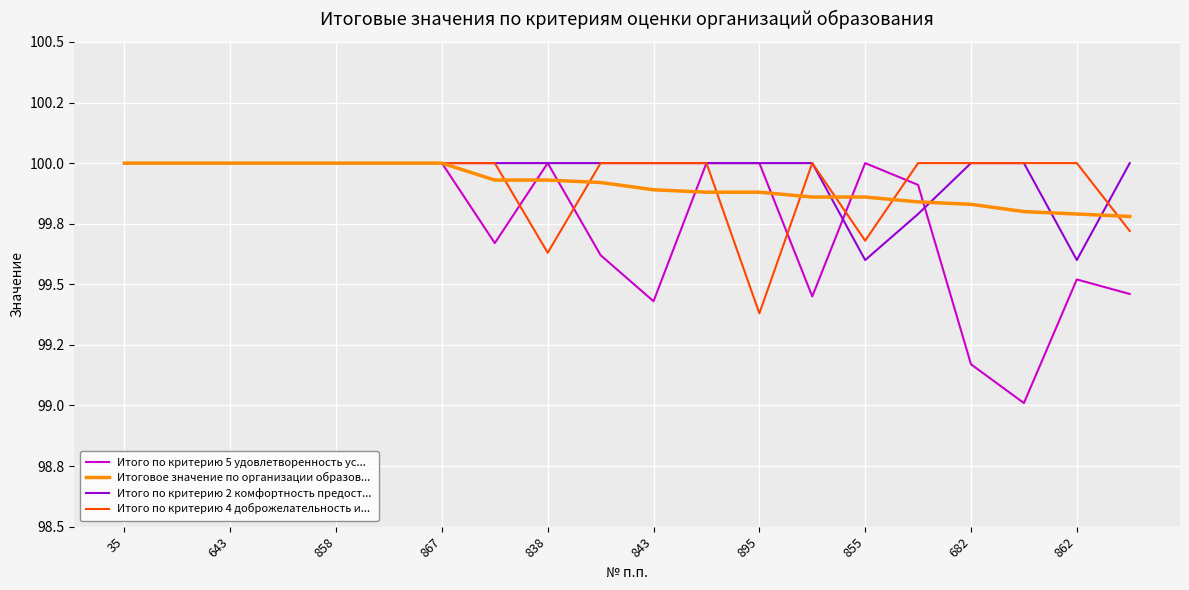

What is the greatest value displayed?

100.0